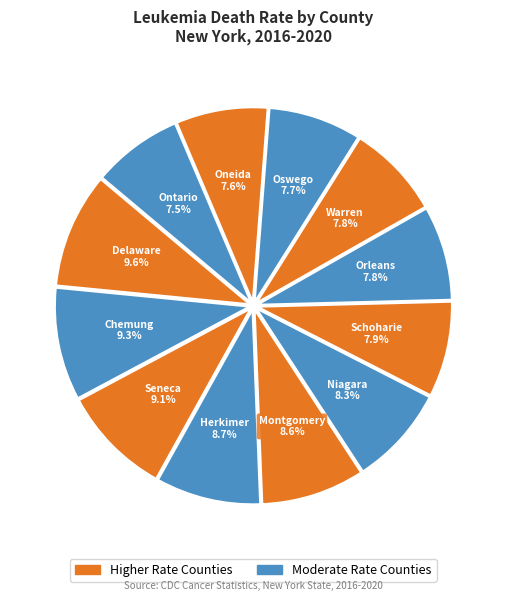

Is there any slice that represents more than half of the pie?

No